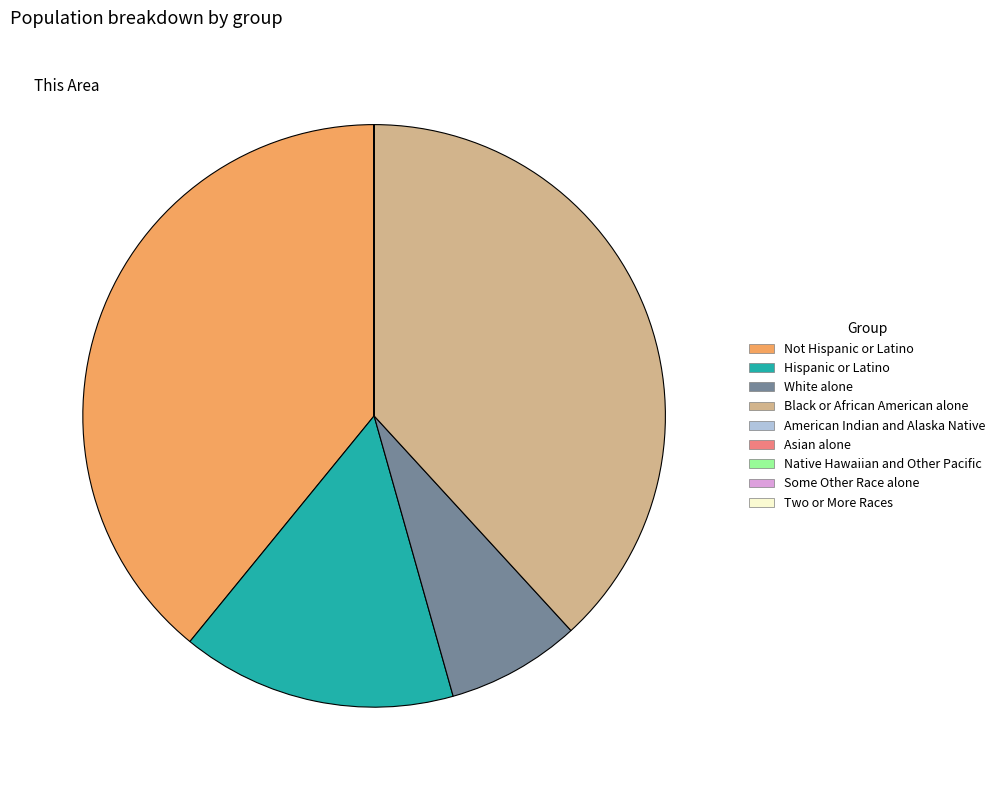

True or false: Not Hispanic or Latino accounts for 52% of the total.

False